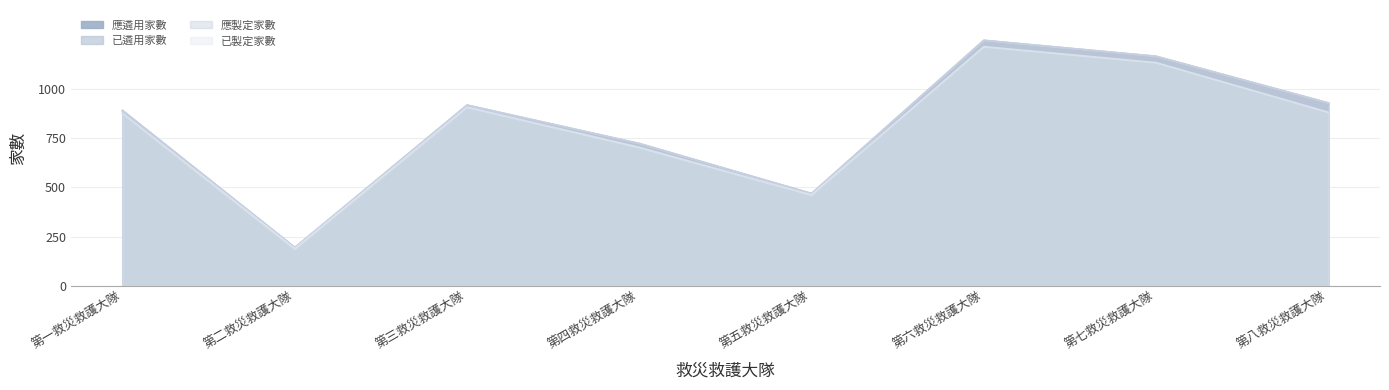

What is the difference between the highest and lowest values at 第八救災救護大隊?

47